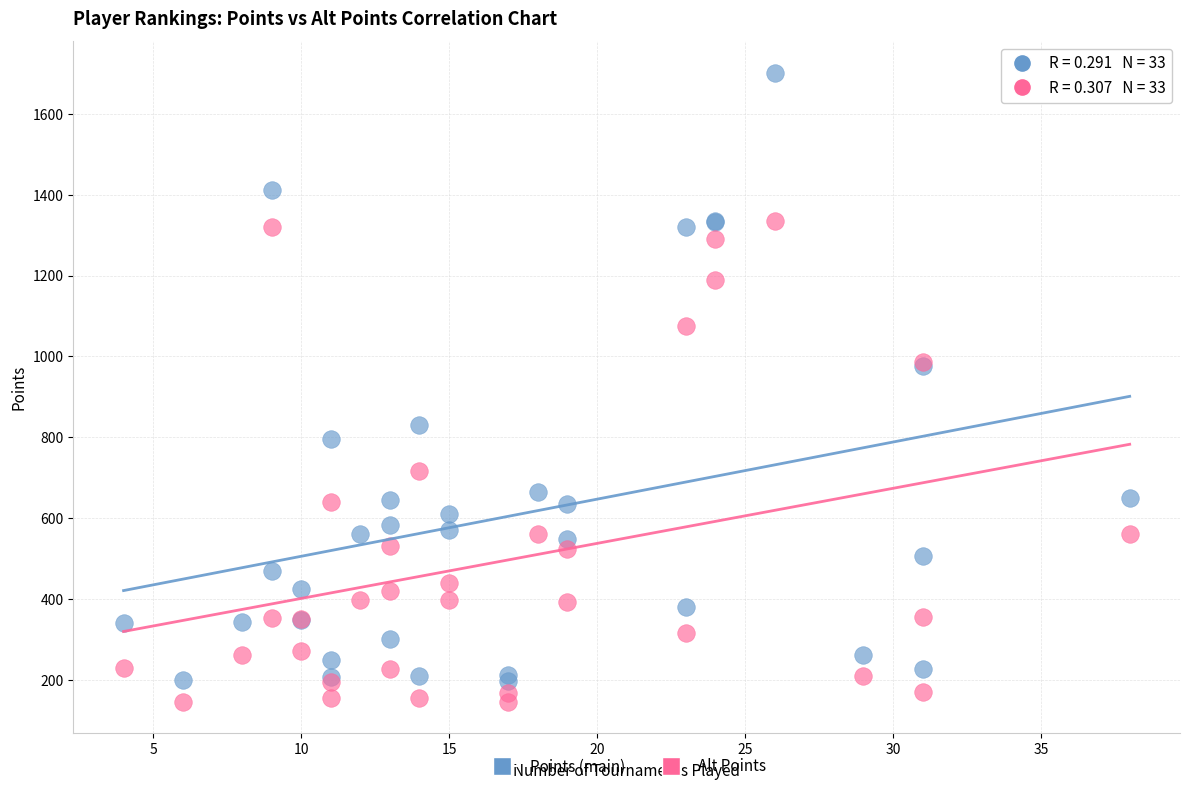

In the Alt Points series, what Y value is closest to 739?

715